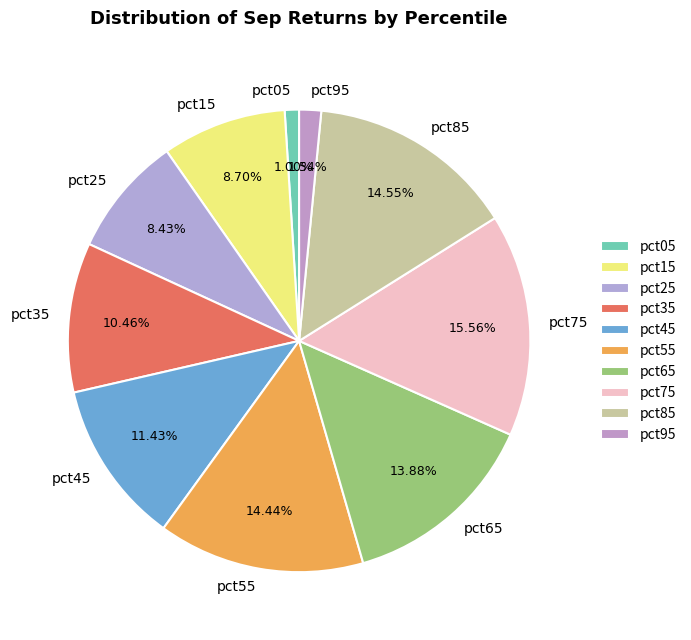

To the nearest percent, what is the difference between the pct25 and pct85 slice percentages?

6%